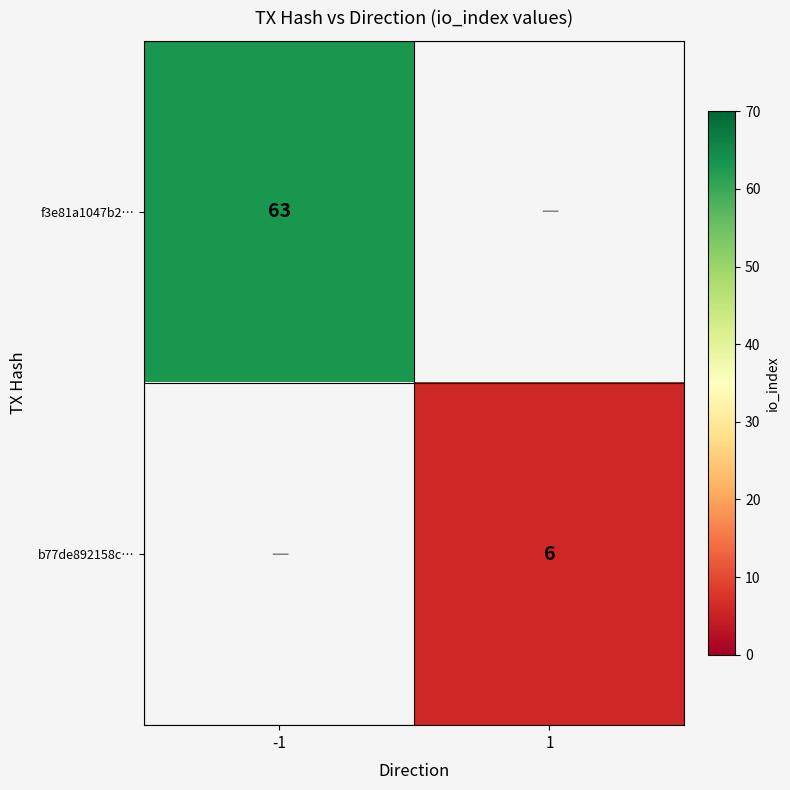

True or false: b77de892158c… has a value of 6 at 1.

True